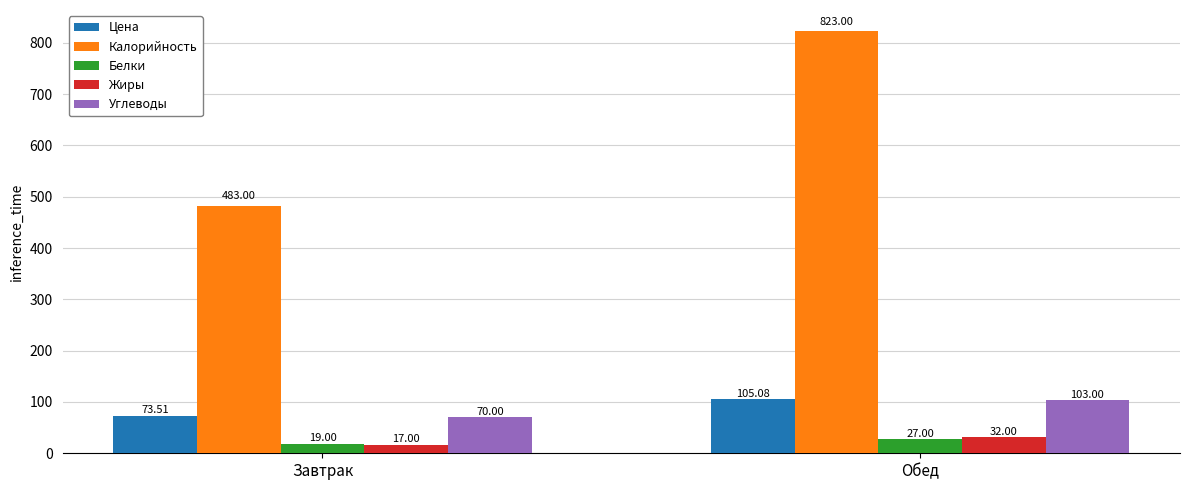

Reading right to left, what are all the values shown in this chart?

Цена: Обед=105.1	Завтрак=73.5
Калорийность: Обед=823.0	Завтрак=483.0
Белки: Обед=27.0	Завтрак=19.0
Жиры: Обед=32.0	Завтрак=17.0
Углеводы: Обед=103.0	Завтрак=70.0